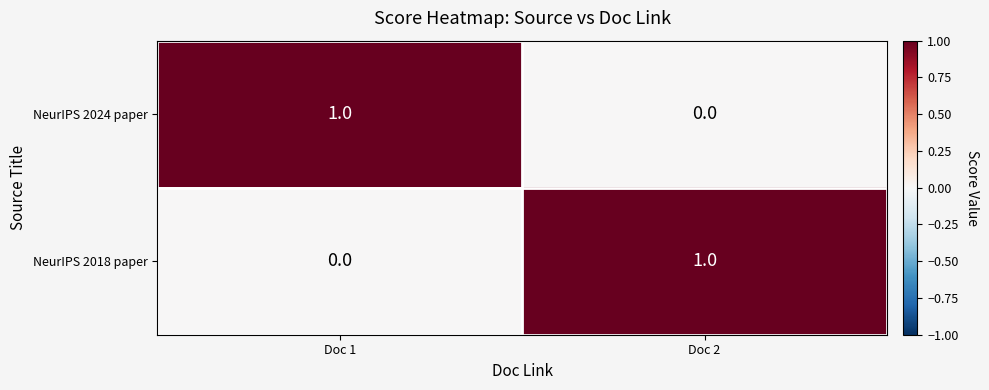

At Doc 2, list the series in order from smallest to largest.

NeurIPS 2024 paper, NeurIPS 2018 paper